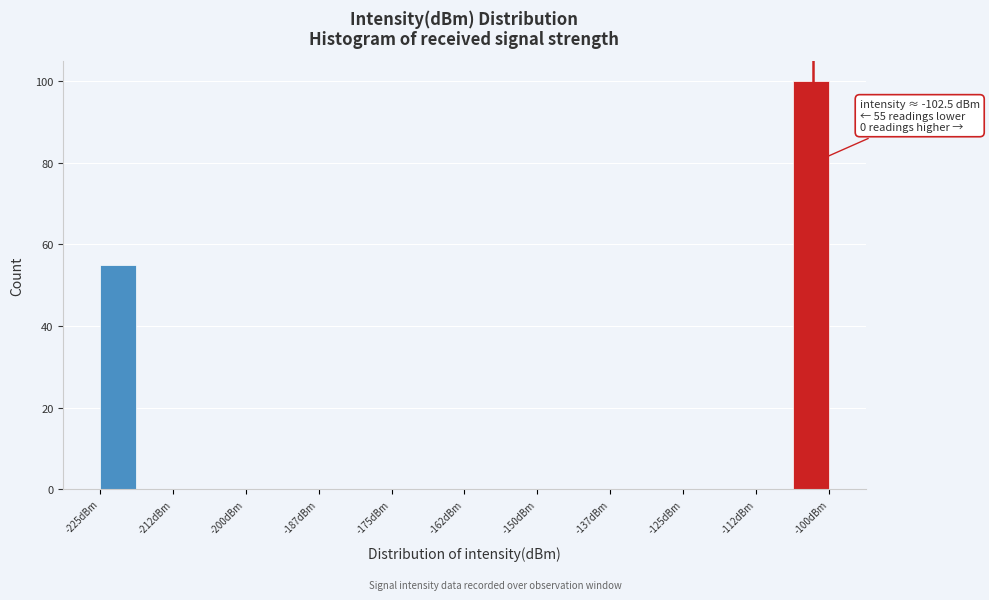

Around what value on the x-axis is the tallest bar? Give the approximate position of its centre, as read against the axis.

-102